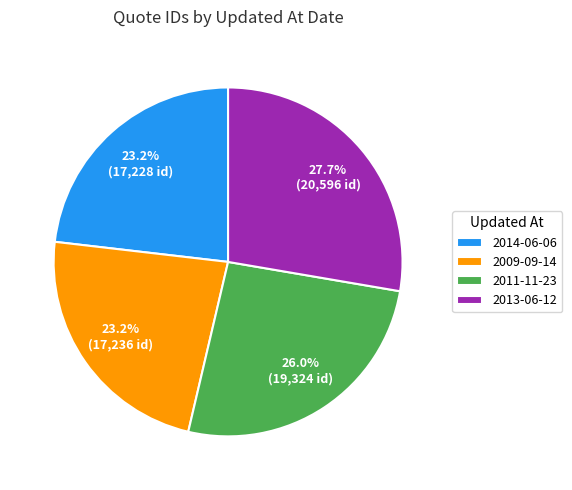

To the nearest percent, what is the average slice percentage?

25%